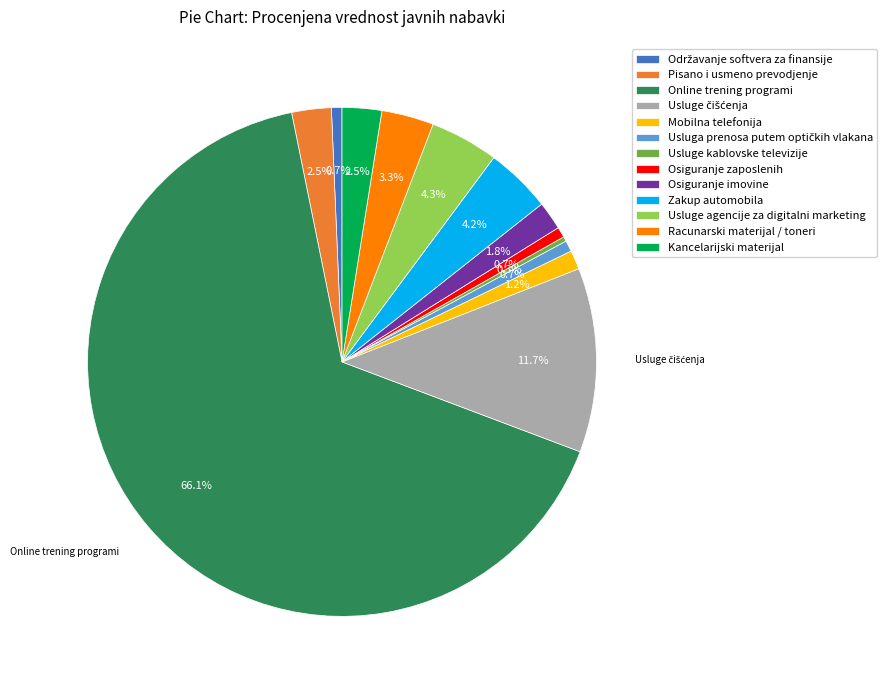

How many slices are in this pie chart?

13